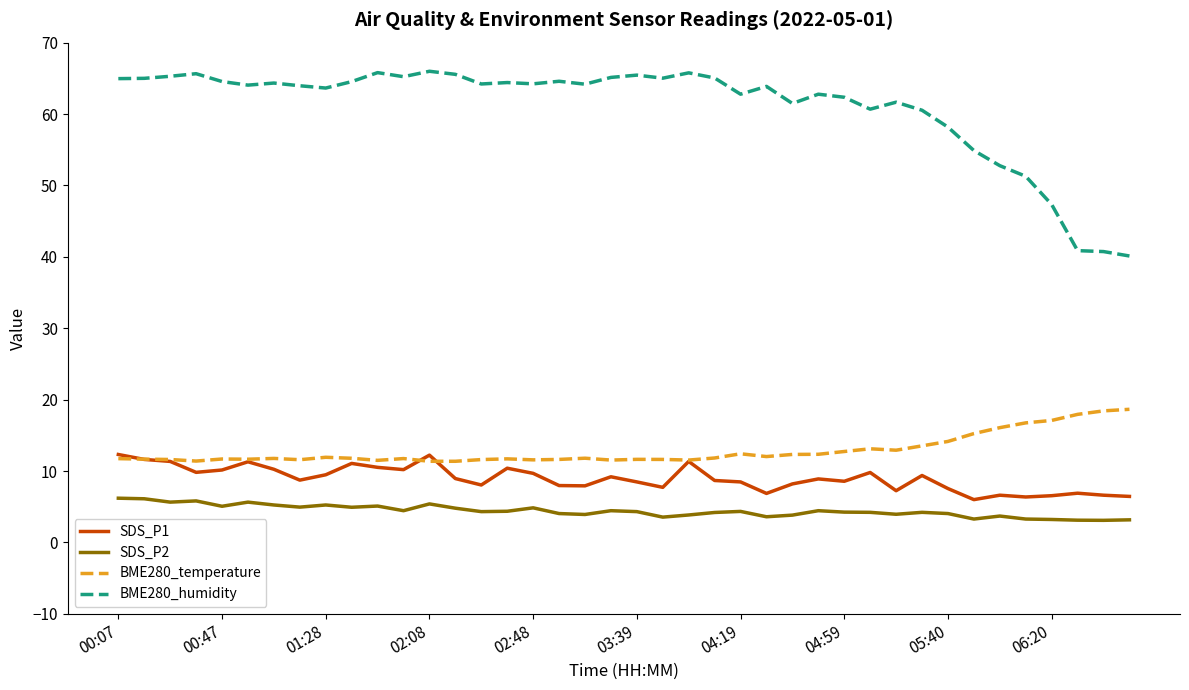

True or false: SDS_P1 and BME280_humidity intersect in this chart.

False